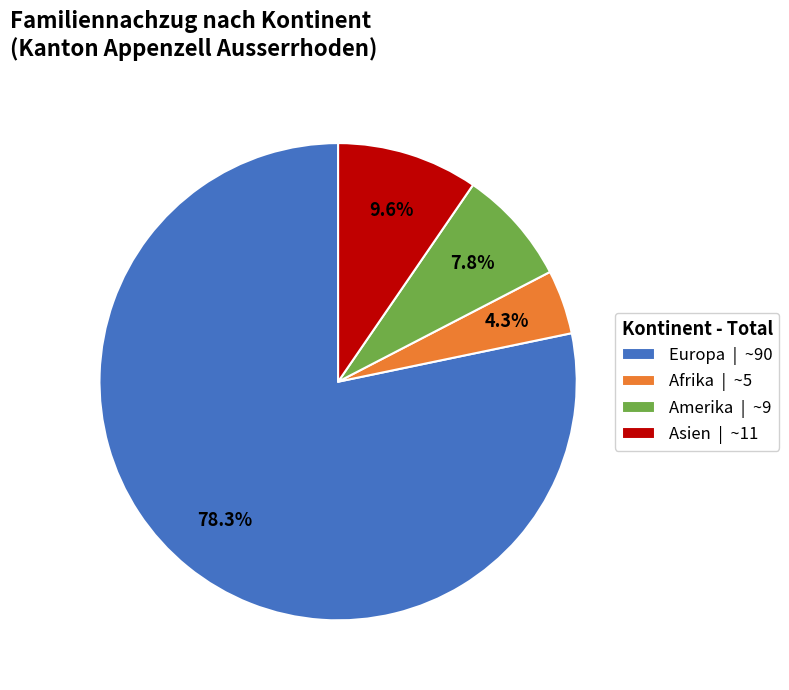

Is the sum of Asien | ~11 and Europa | ~90 greater than half?

Yes